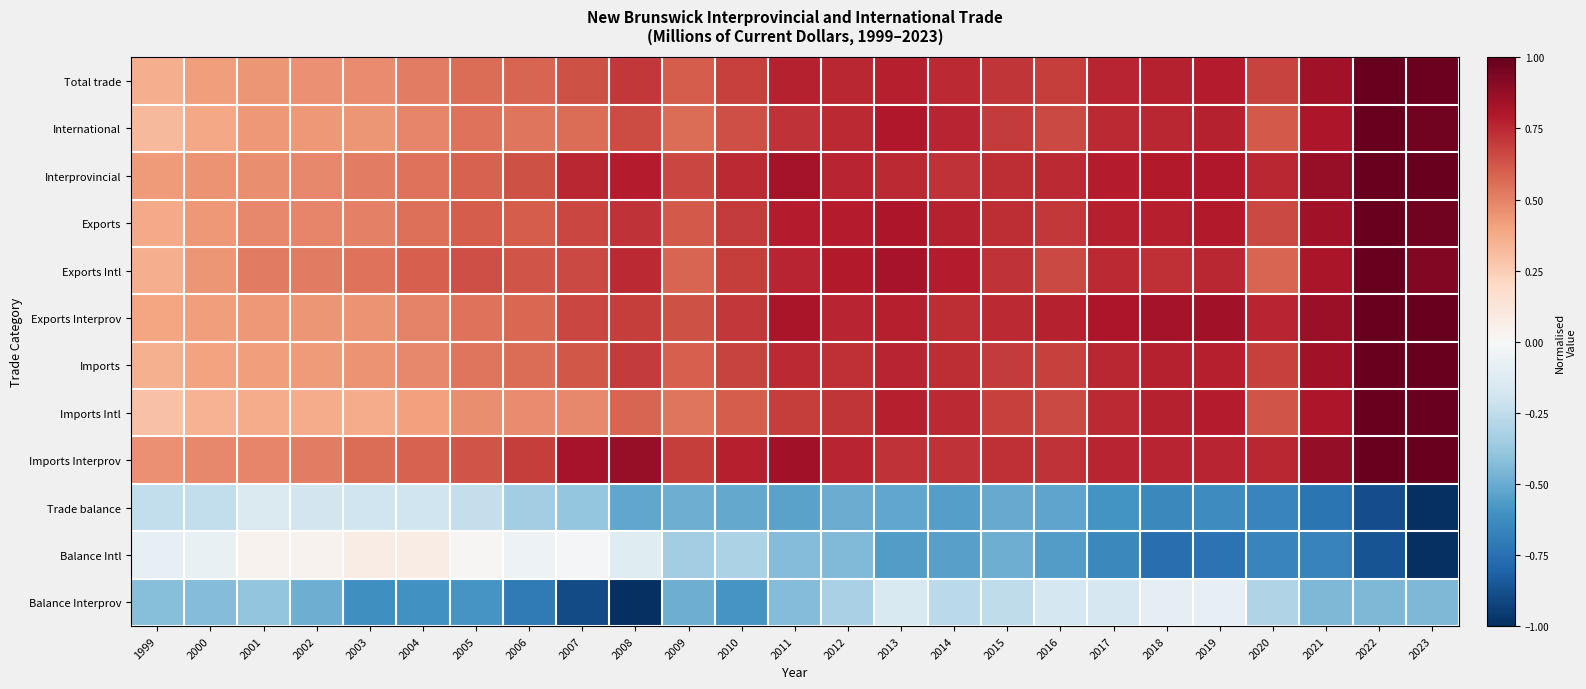

What is the difference between the highest and lowest values at 2016?

1.3